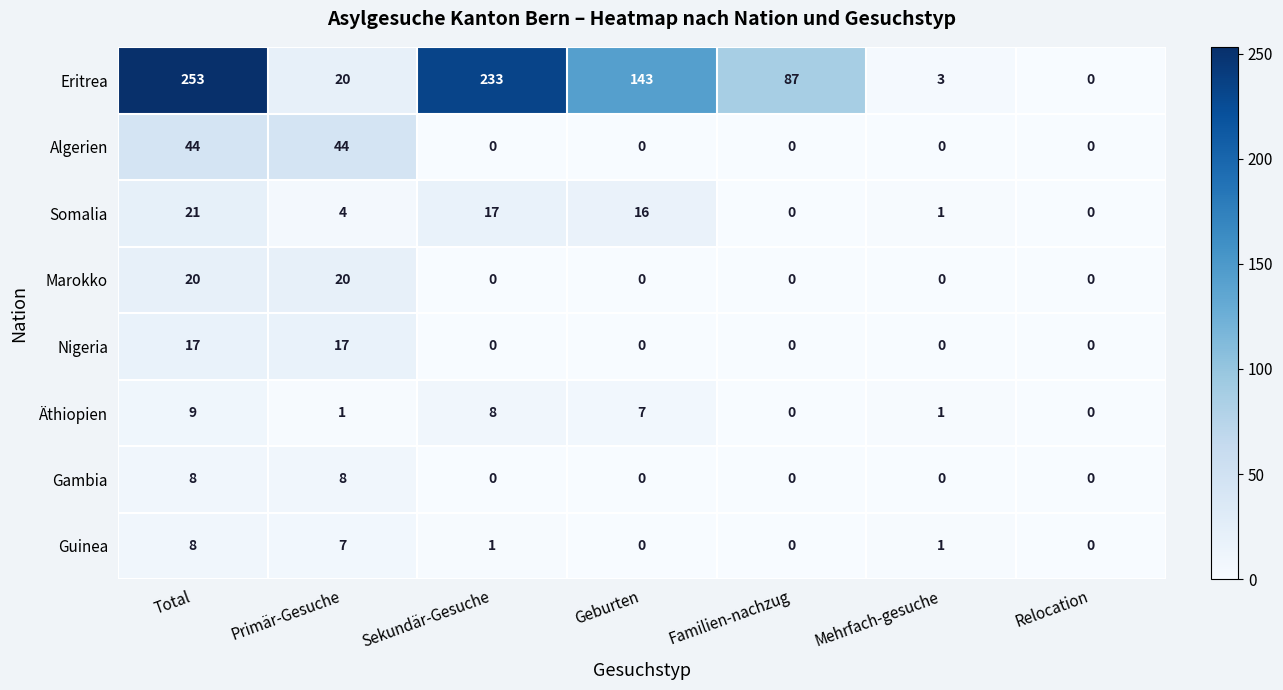

Which category has the highest value across all series?

Total